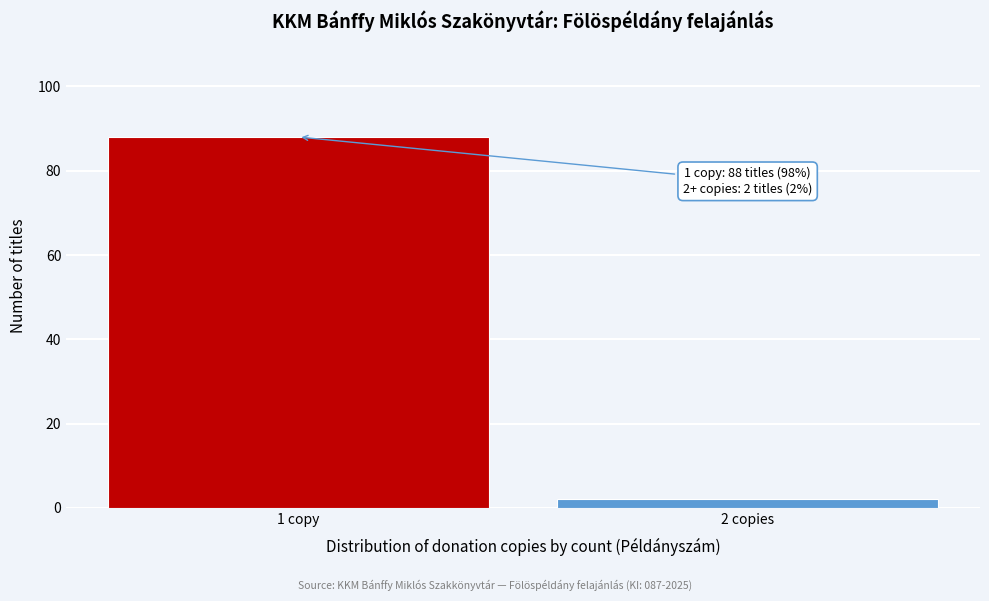

Reading right to left, what are all the values shown in this chart?

2 copies=2	1 copy=88